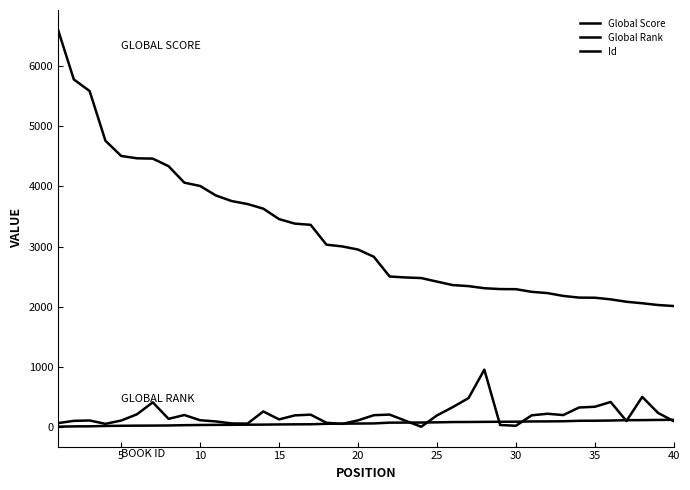

Does the chart have visible grid lines?

No